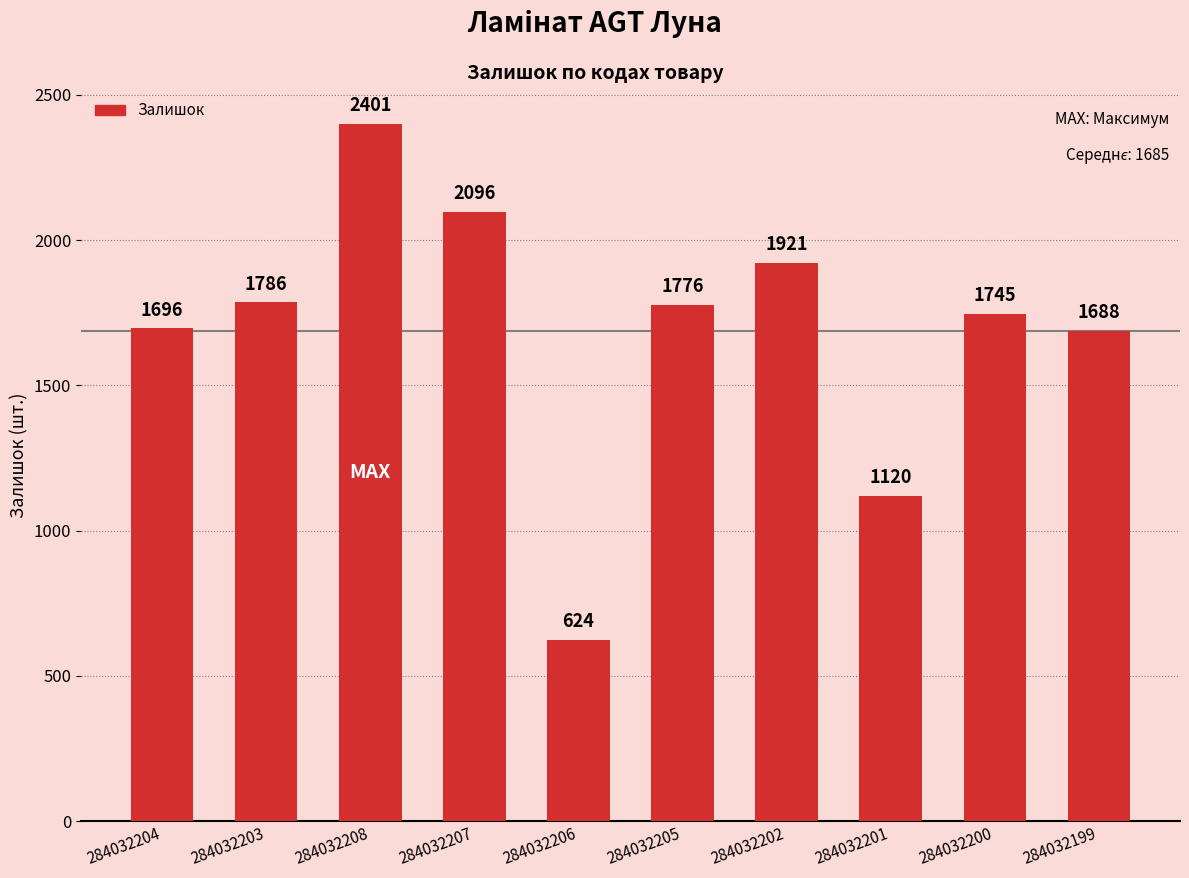

What position from the right is 284032206?

6